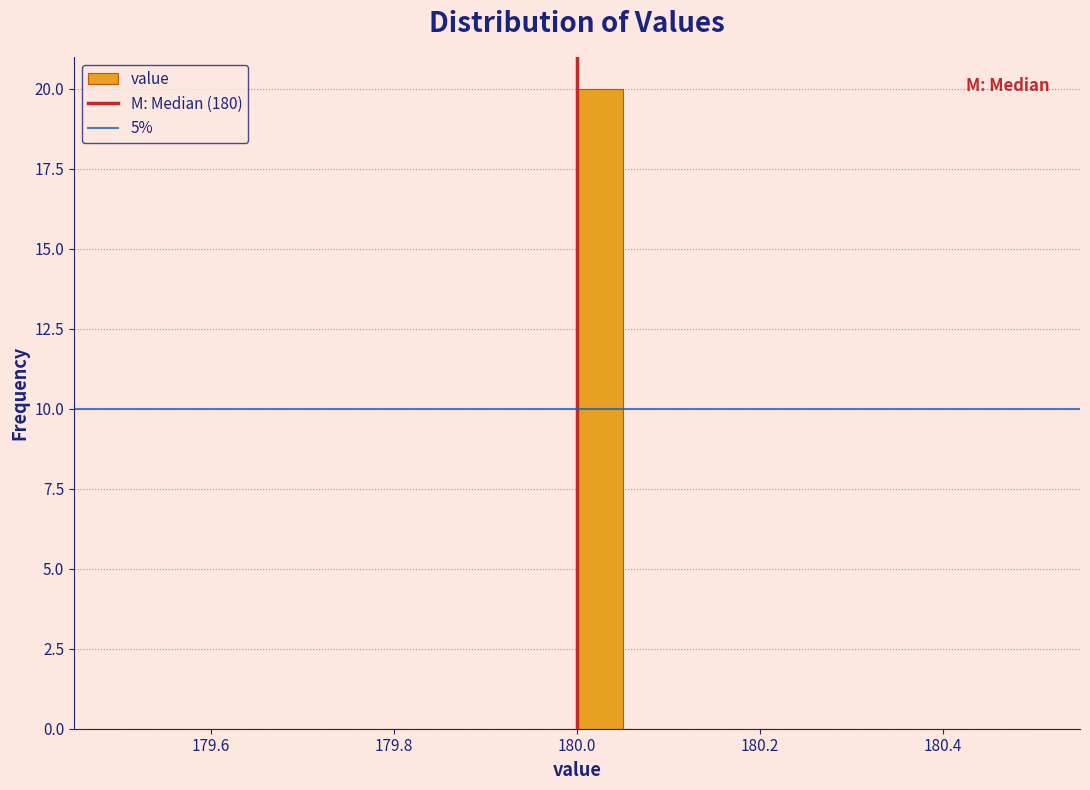

Around what value on the x-axis is the tallest bar? Give the approximate position of its centre, as read against the axis.

180.02